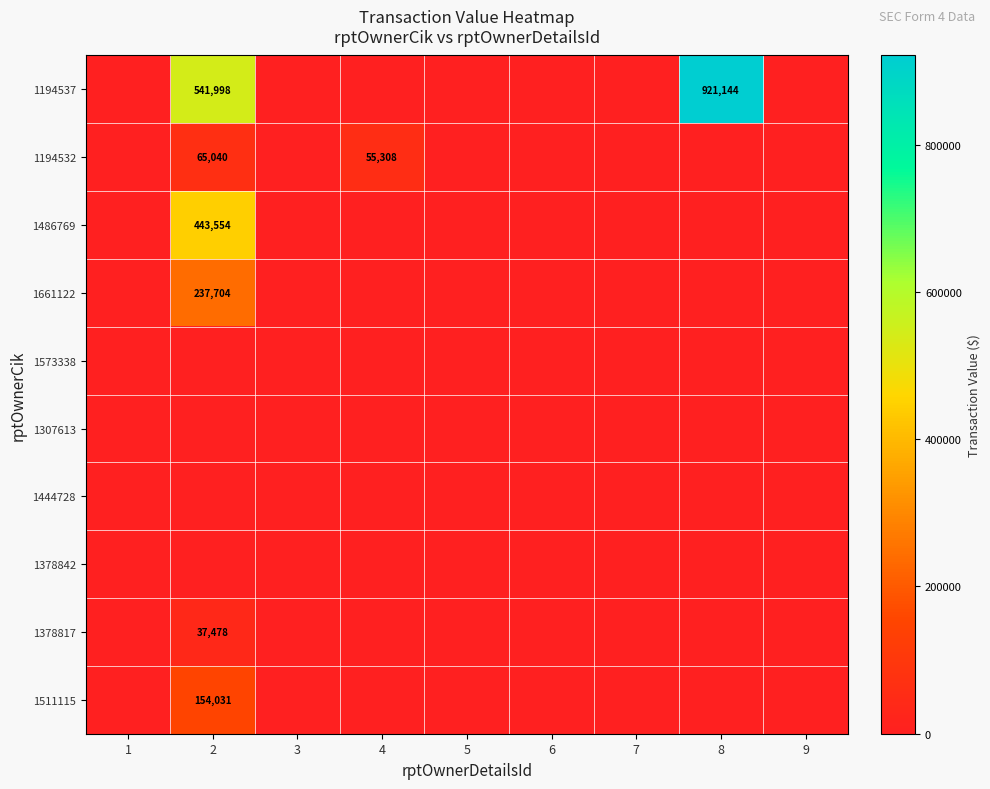

True or false: 1194537 has a value of 958298 at 2.

False